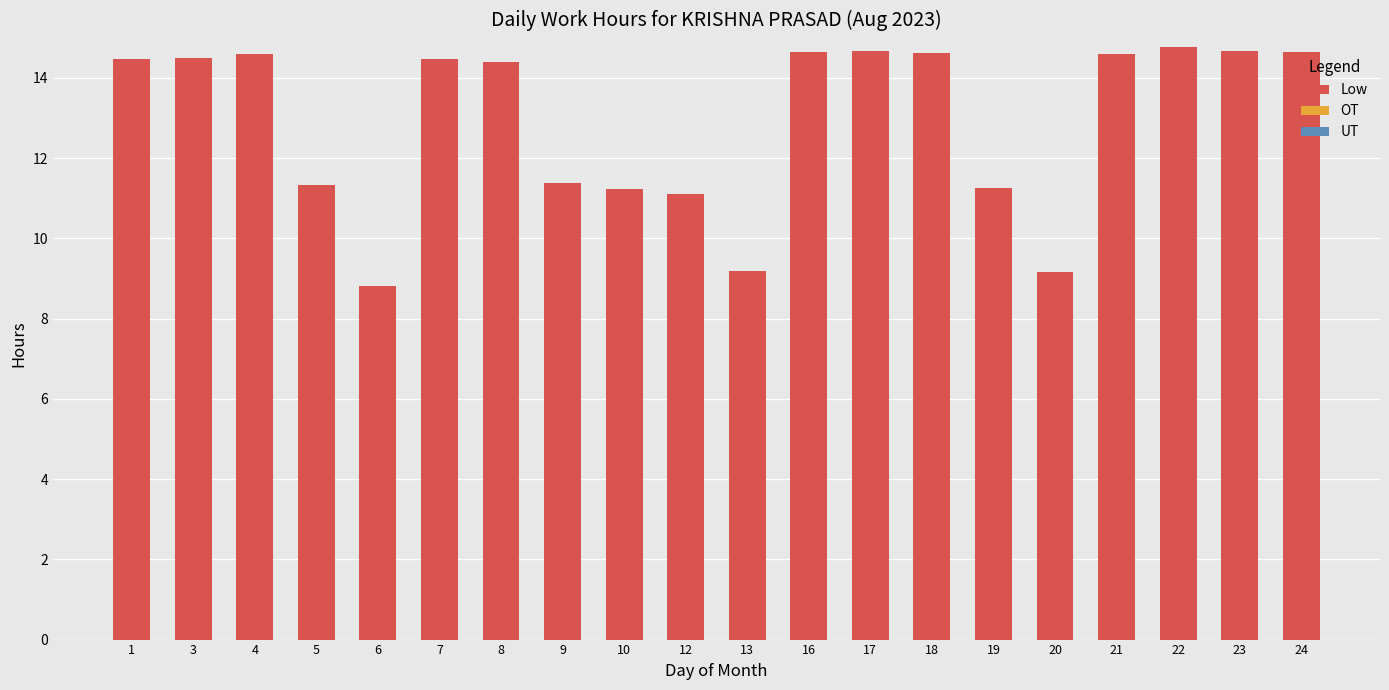

What is the sum of all values?

258.5